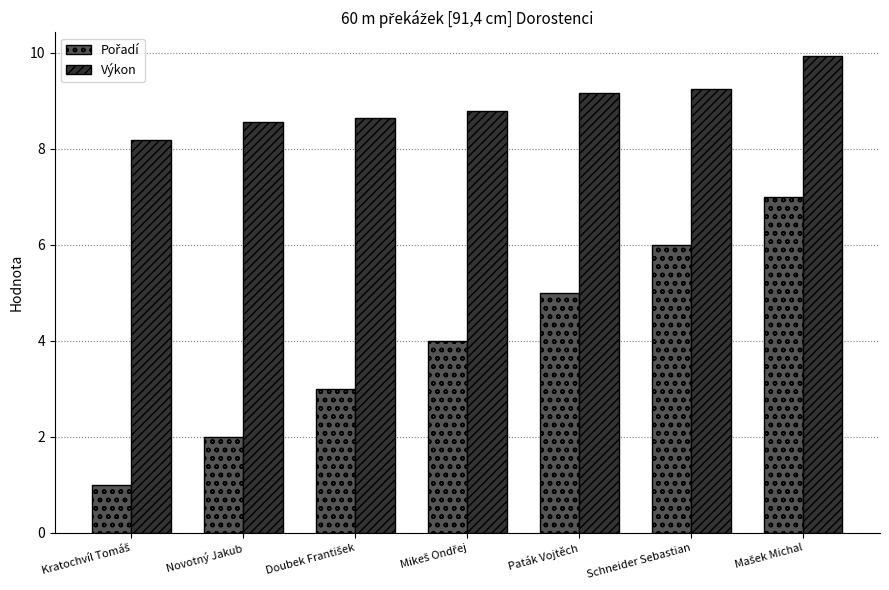

The Výkon series shows 9.2 at Paták Vojtěch. True or false?

True